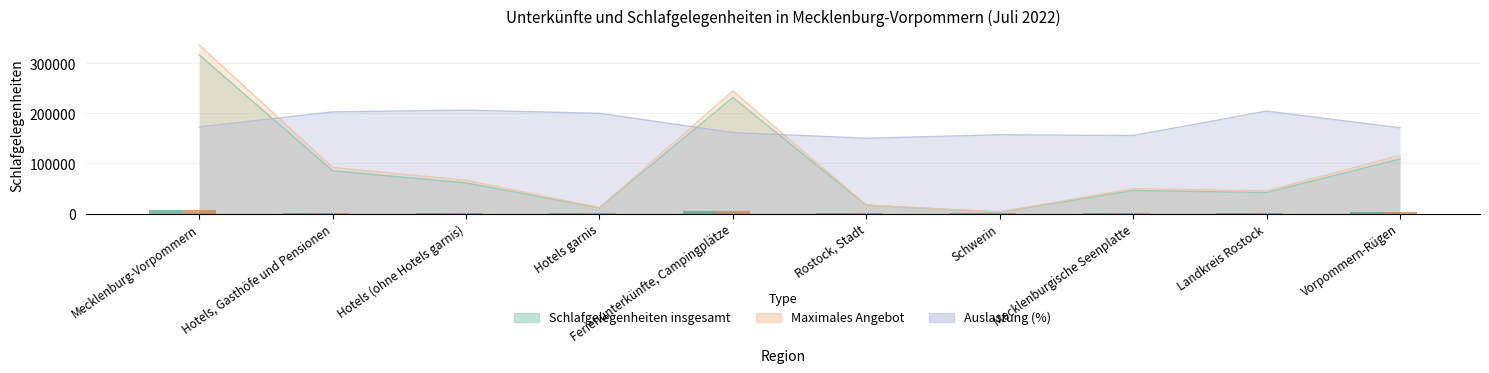

Which series has the largest total across all categories?

Auslastung (%)